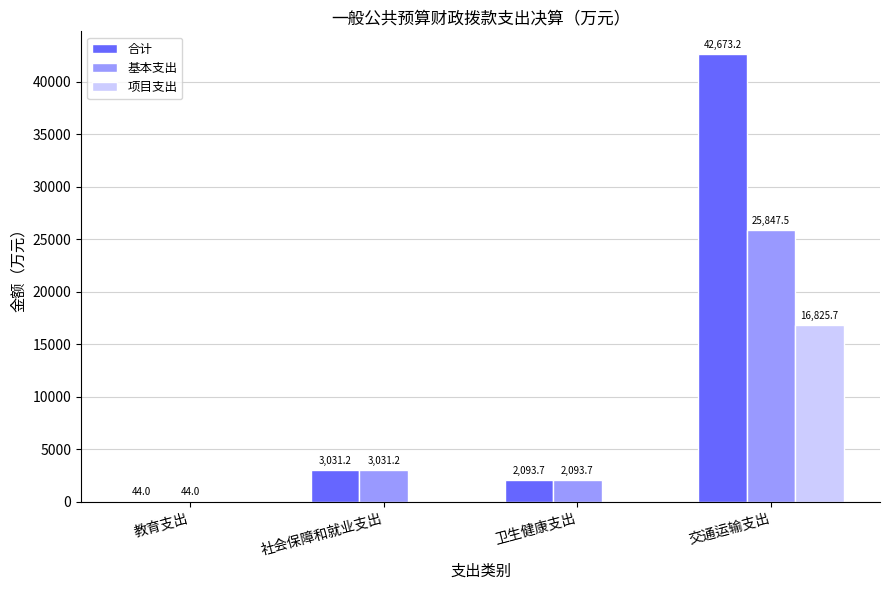

What is the total value across all series at 教育支出?

88.0